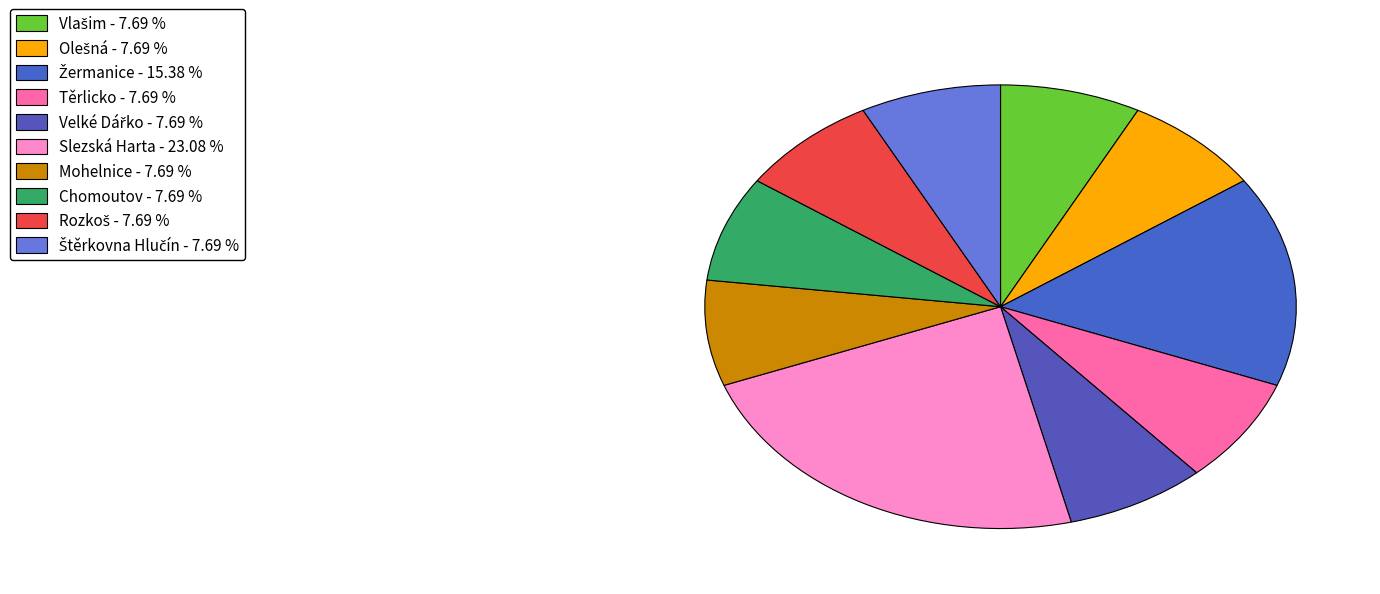

Count the number of slices in the pie.

10